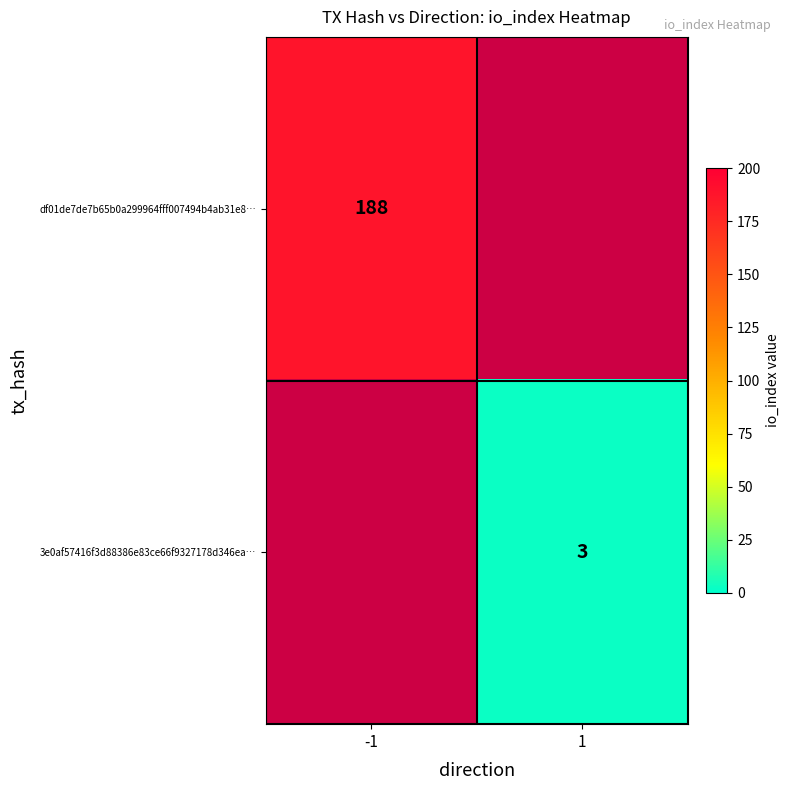

The 3e0af57416f3d88386e83ce66f9327178d346ea… series shows 4.5 at 1. True or false?

False